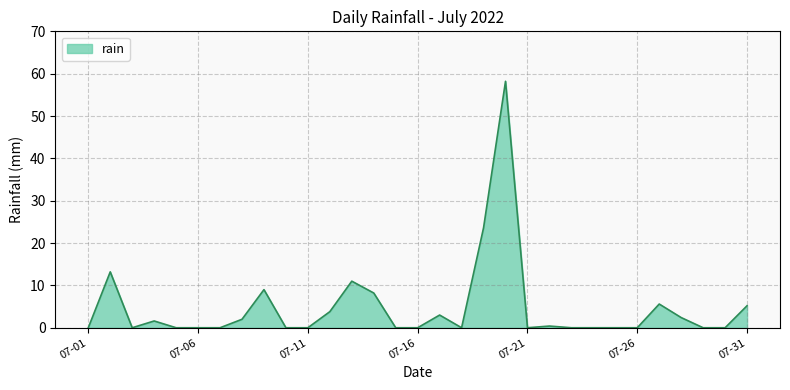

What is the difference between the maximum and minimum values?

58.2